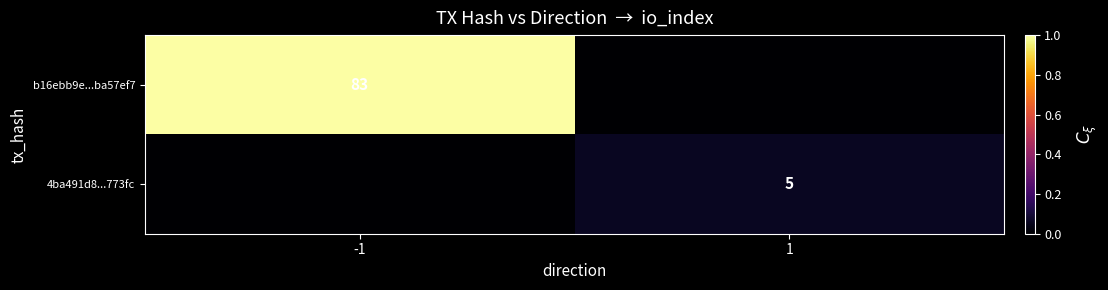

True or false: b16ebb9e...ba57ef7 has a value of 83 at -1.

True